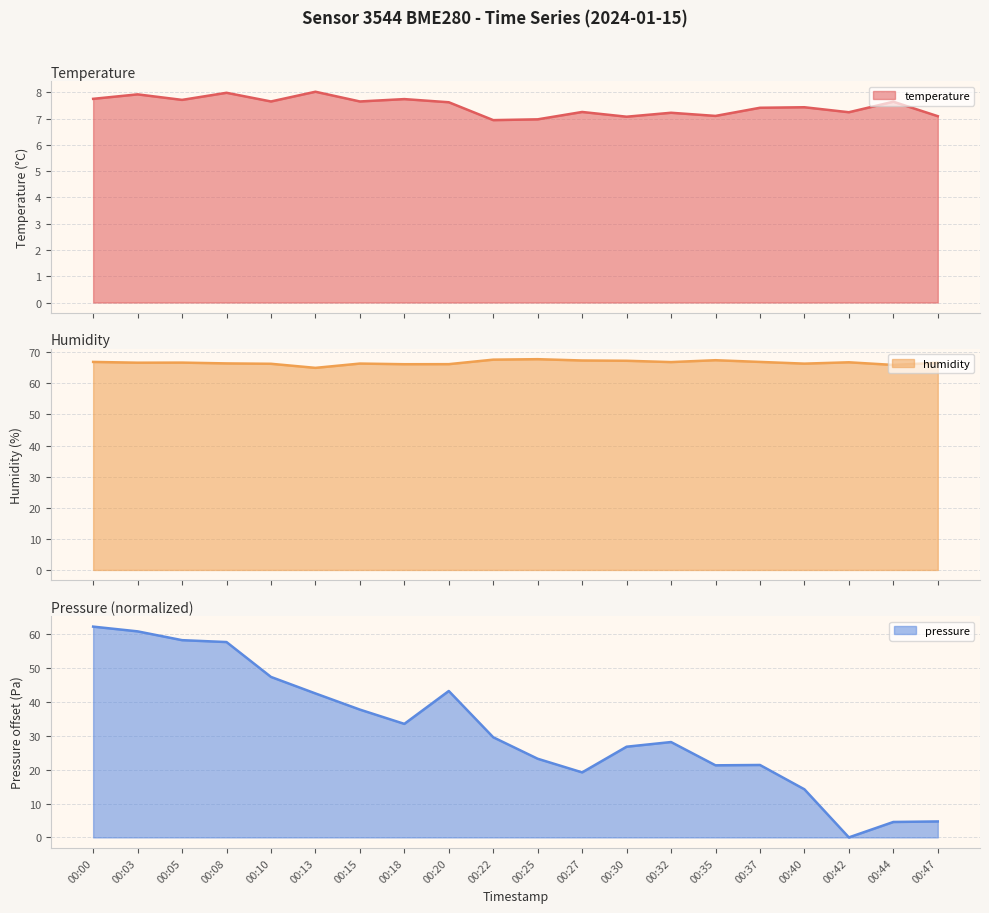

Between 00:18 and 00:37, which is larger?

00:18